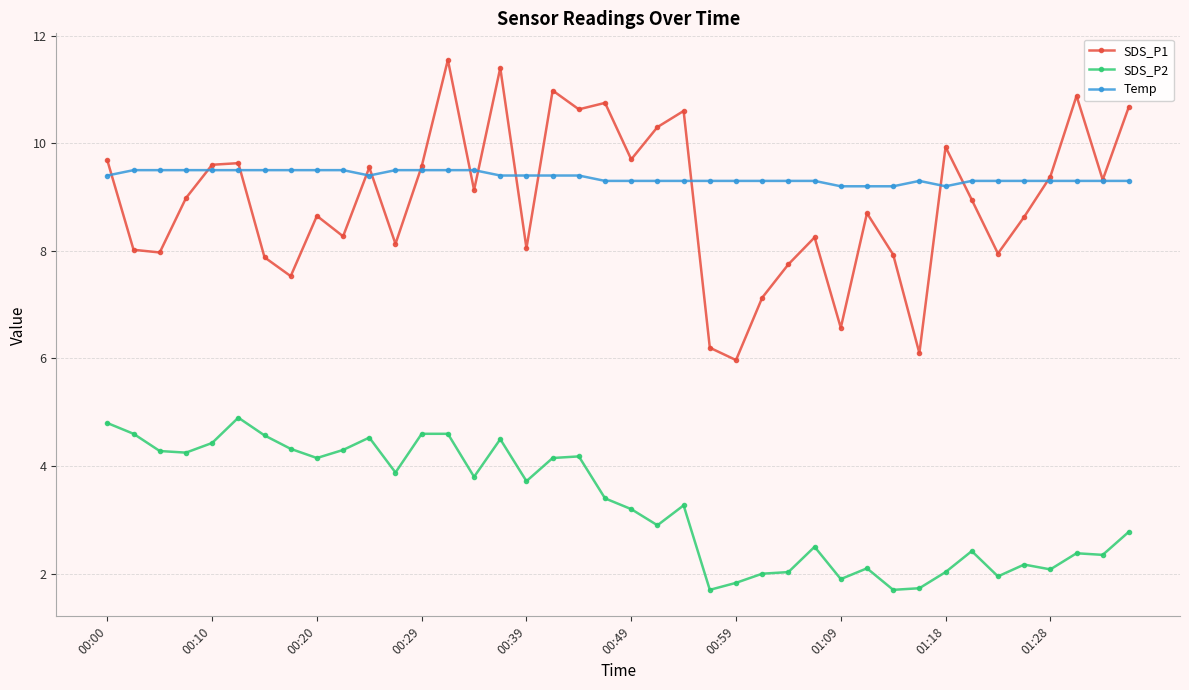

True or false: SDS_P2 and SDS_P1 intersect in this chart.

False